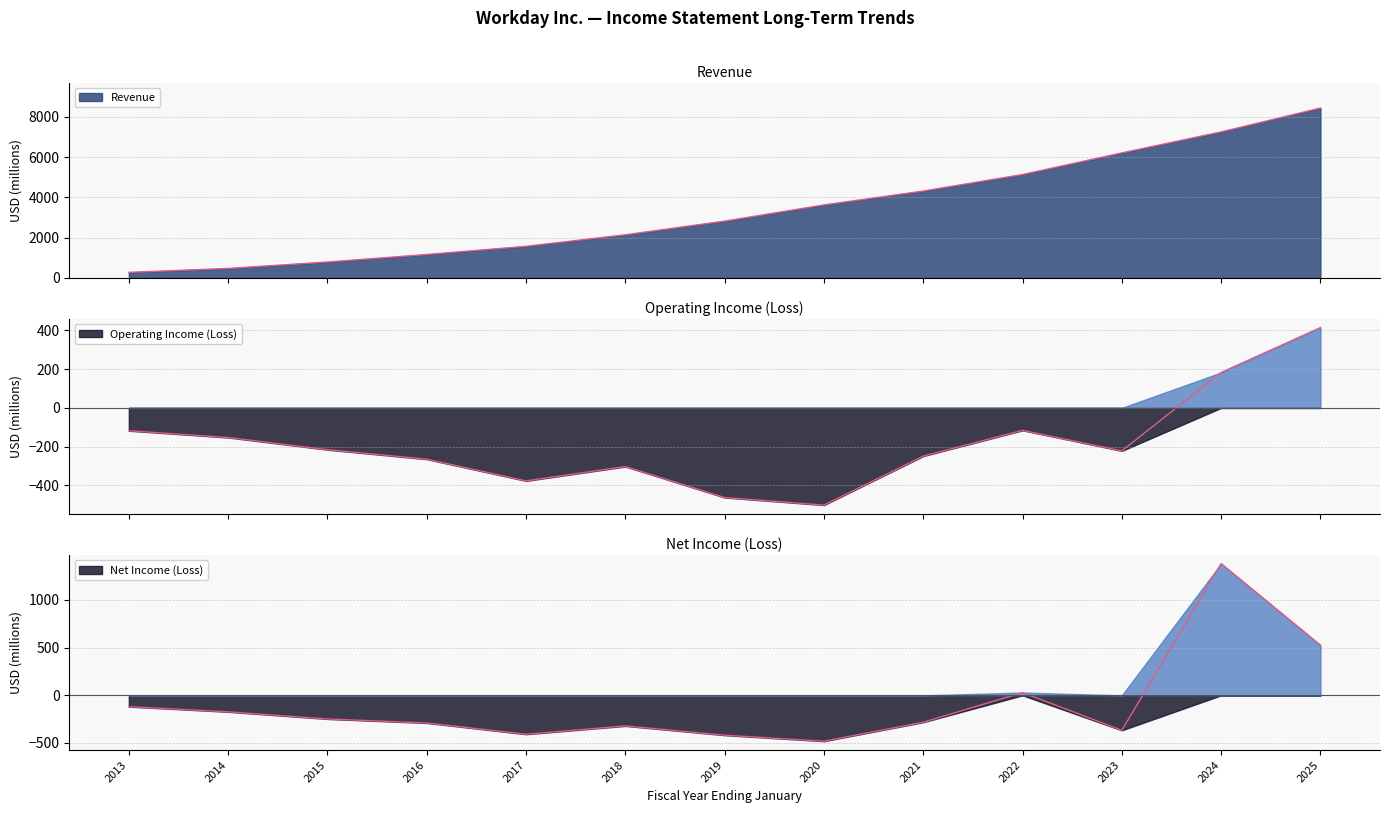

Which series has the largest total across all categories?

Revenue